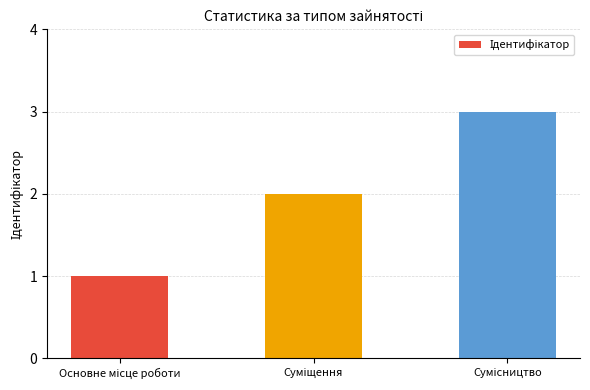

What is the maximum value shown in the chart?

3